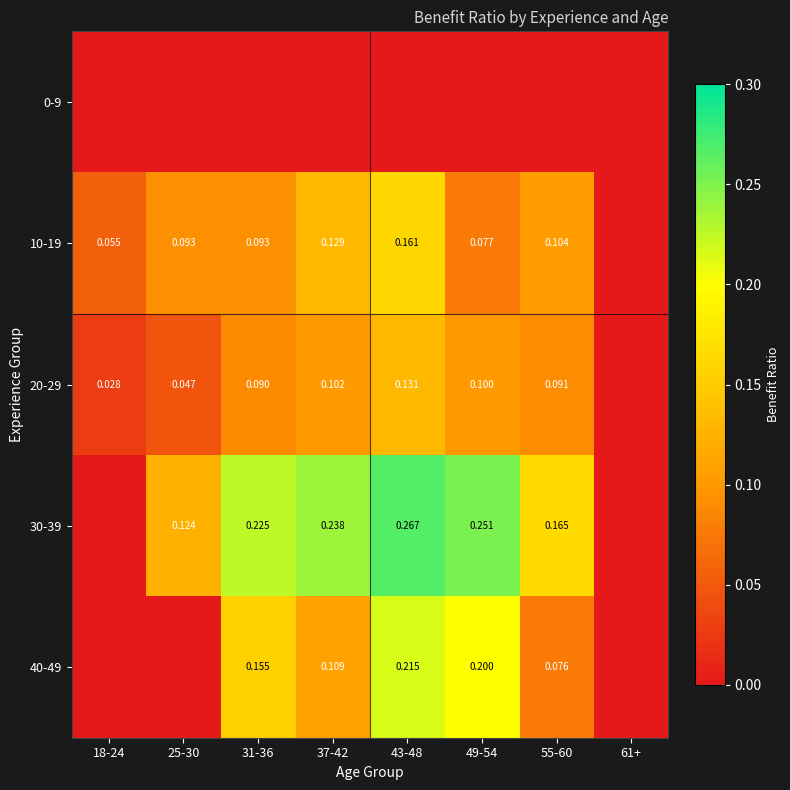

True or false: 30-39 has a value of 0.2 at 55-60.

True